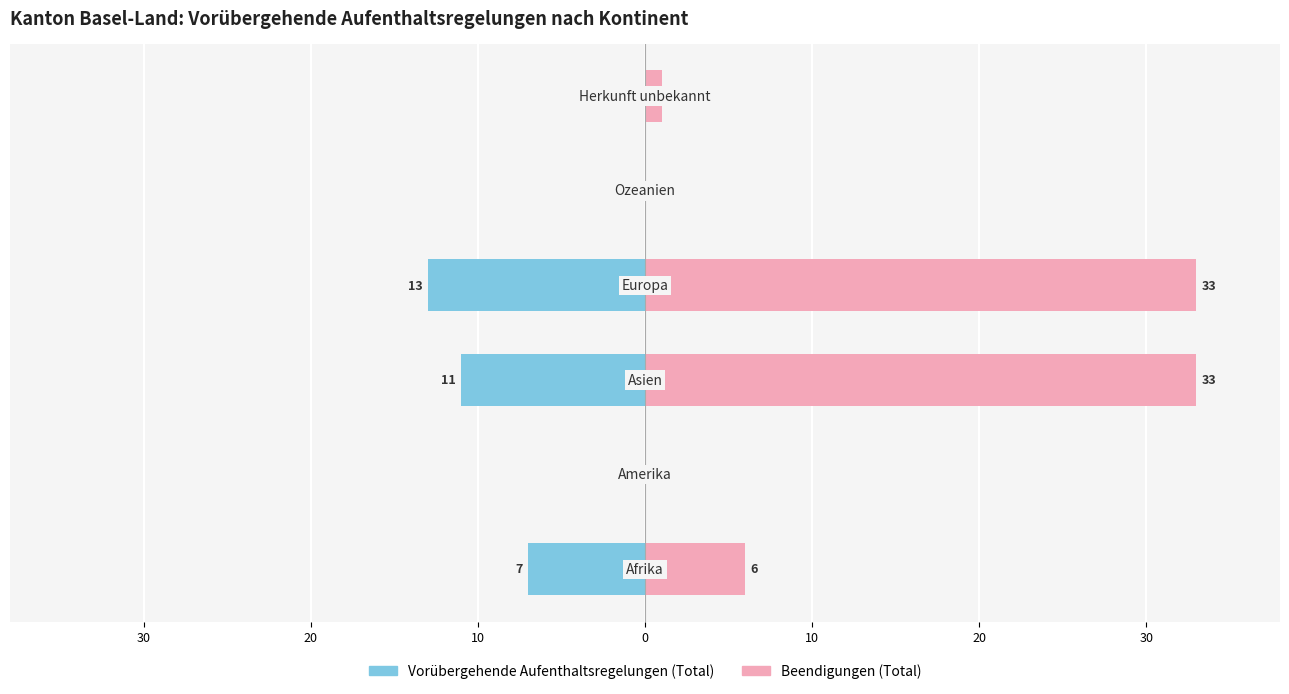

What are all the series names shown in the legend?

Vorübergehende Aufenthaltsregelungen (Total), Beendigungen (Total)